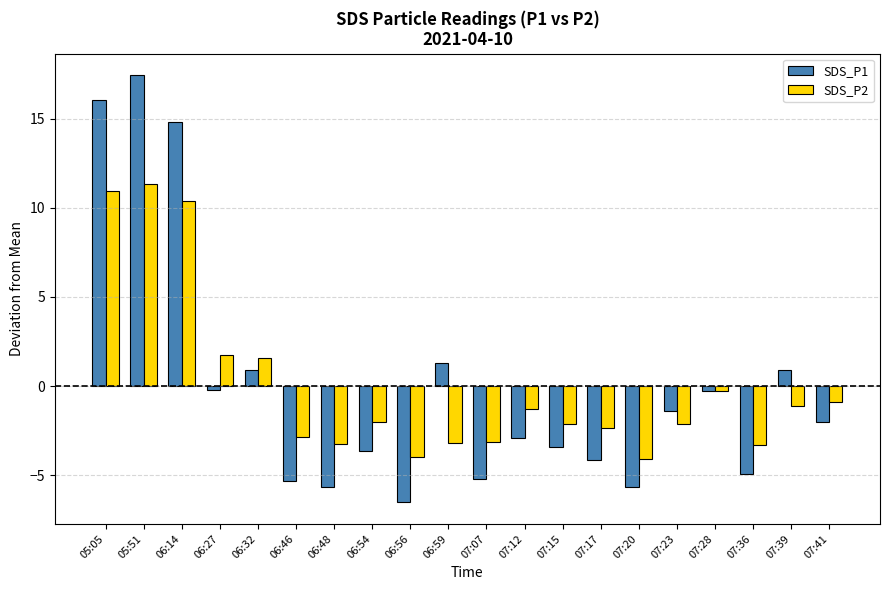

List the series in order of their peak value, lowest first.

SDS_P2, SDS_P1